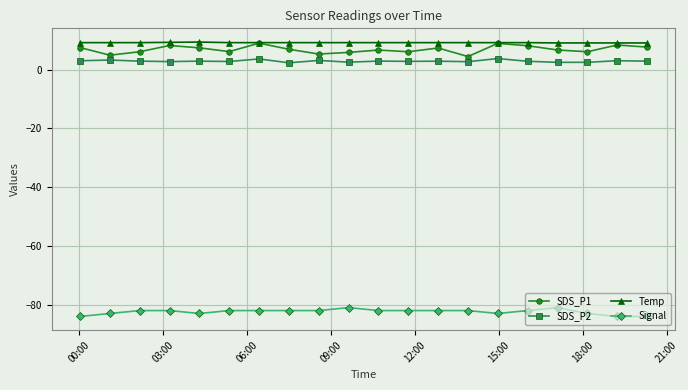

True or false: SDS_P1 and Signal cross at least once.

False